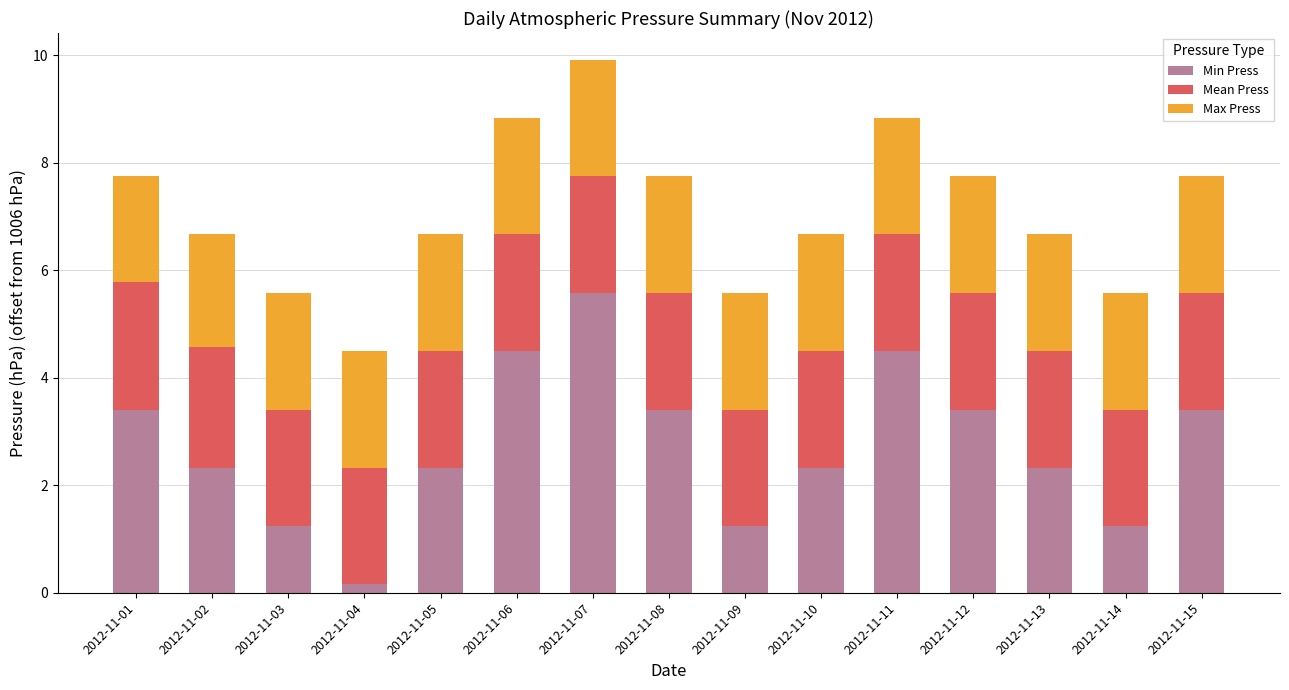

What is the total value across all series at 2012-11-15?

7.8